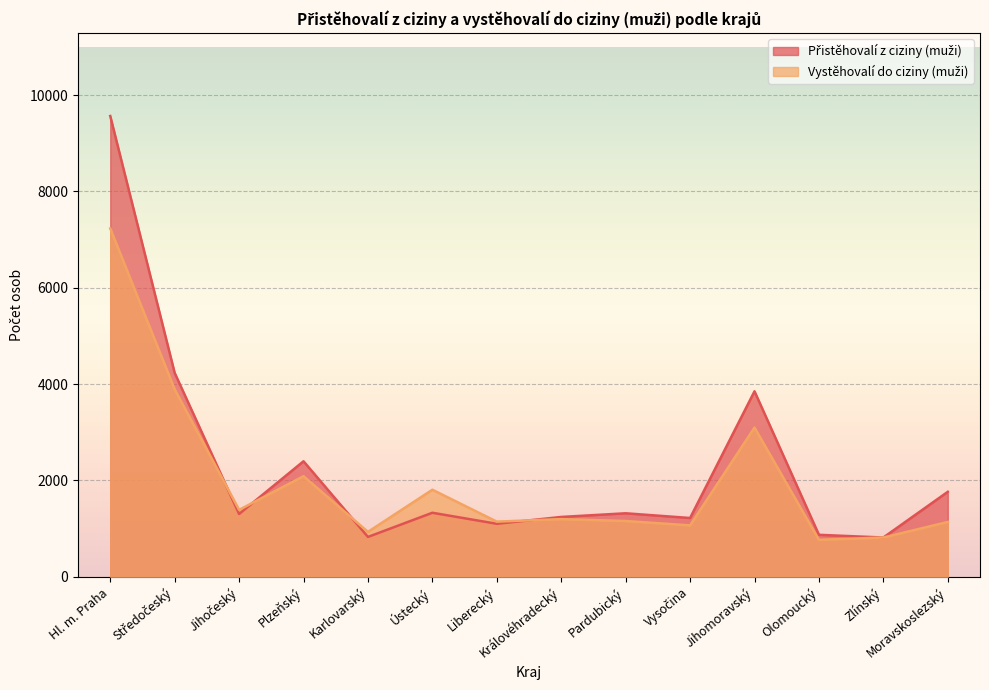

In Vystěhovalí do ciziny (muži), how many points are lower than both neighbors (excluding endpoints)?

5